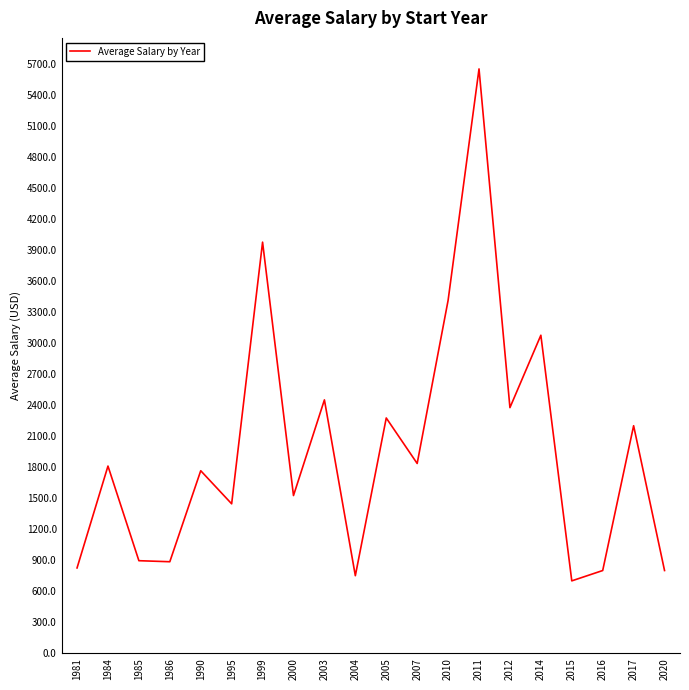

Between 2005 and 2007, which is larger?

2005